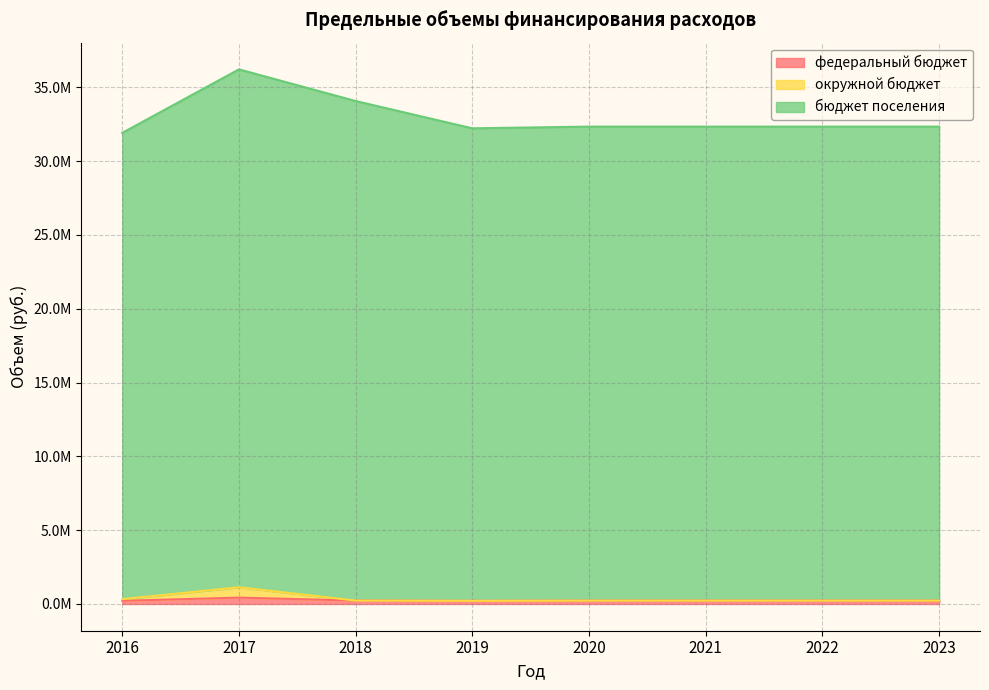

At which label is федеральный бюджет closest to 322405?

2018